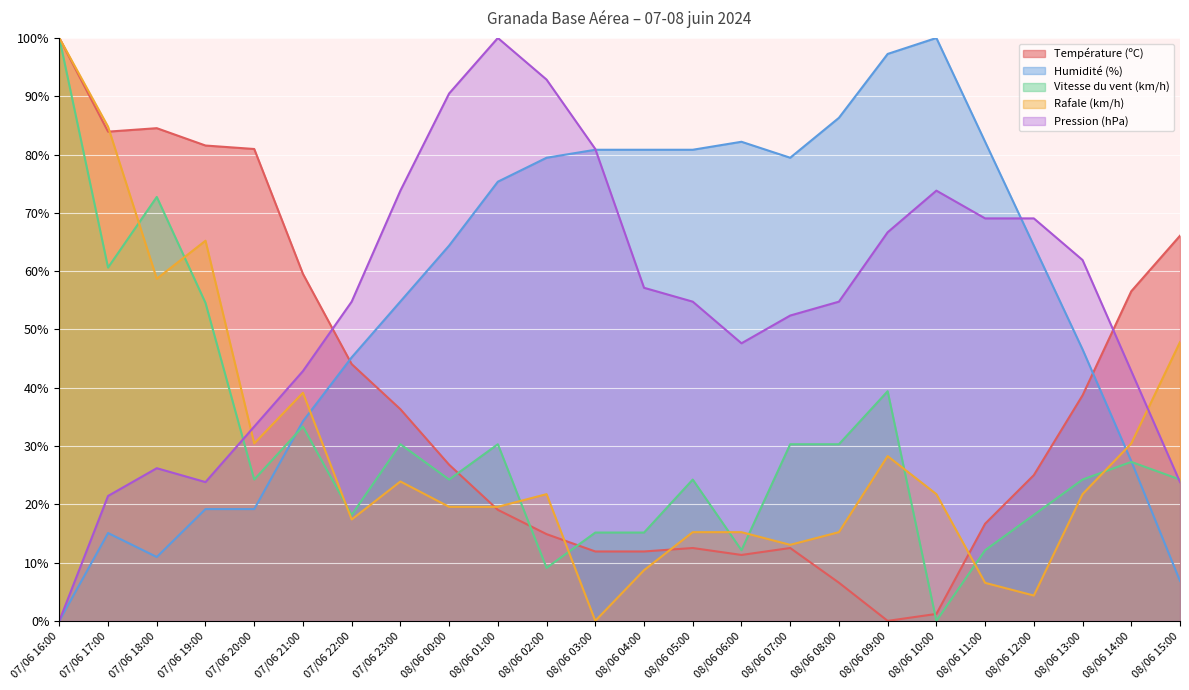

Is it true that Vitesse du vent (km/h) equals 18.9 at 08/06 09:00?

False